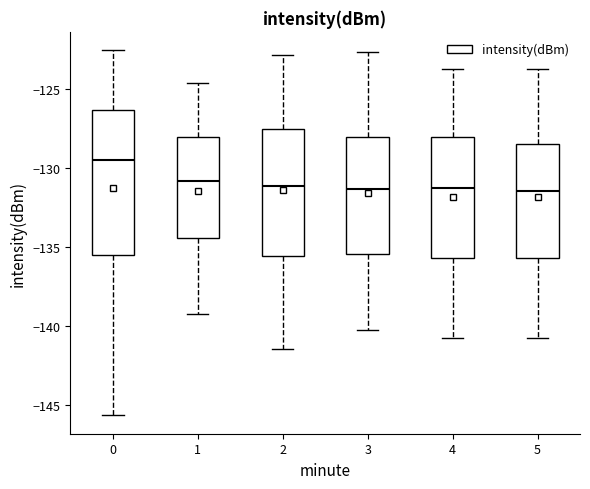

Where is the lower edge of the box at x = 4 on the y-axis? The values are not printed on the chart, so give them approximately, as read against the axis.

-135.5